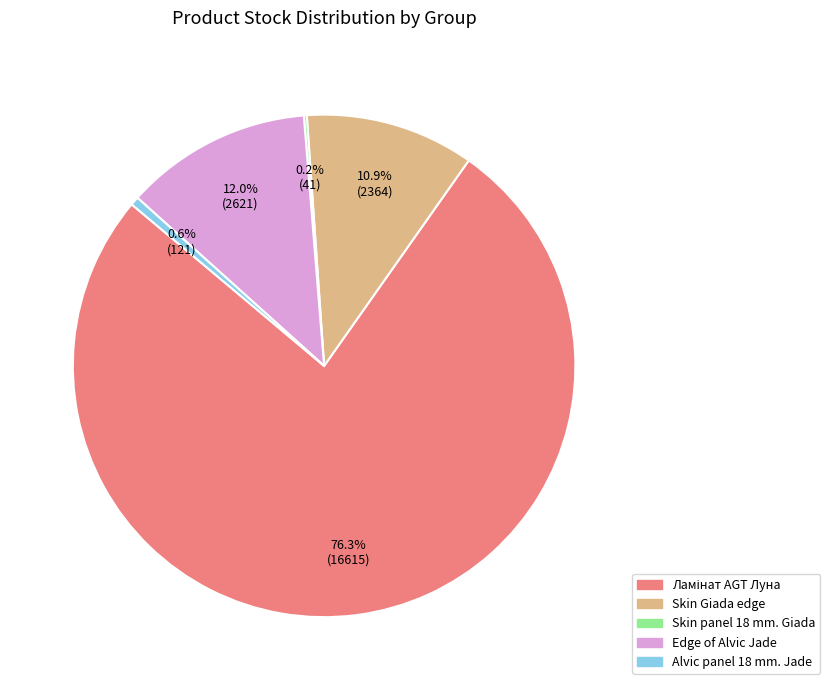

Is there any slice that represents more than half of the pie?

Yes